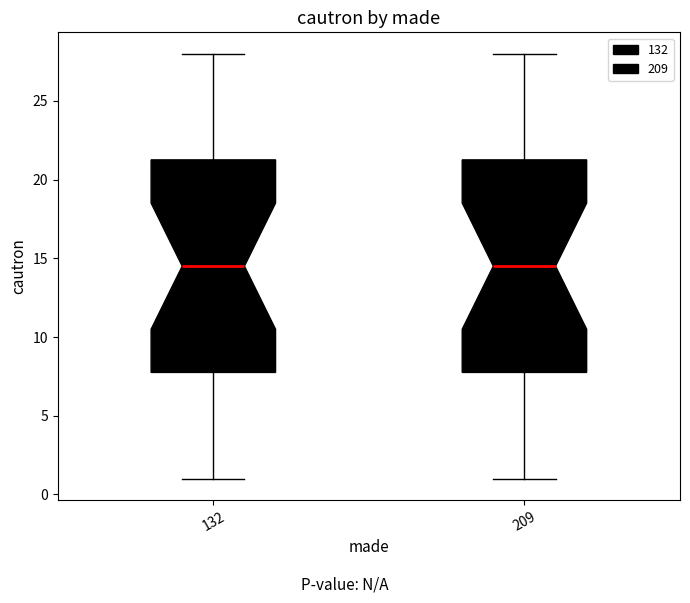

Reading left to right, read every box against the y-axis: the position of its median line, the range the box covers, and the ends of its whiskers. The values are not printed on the chart, so give them approximately, as read against the axis.

132: median 14.5, box 8.0 to 21.5, whiskers 1.0 to 28.0
209: median 14.5, box 8.0 to 21.5, whiskers 1.0 to 28.0